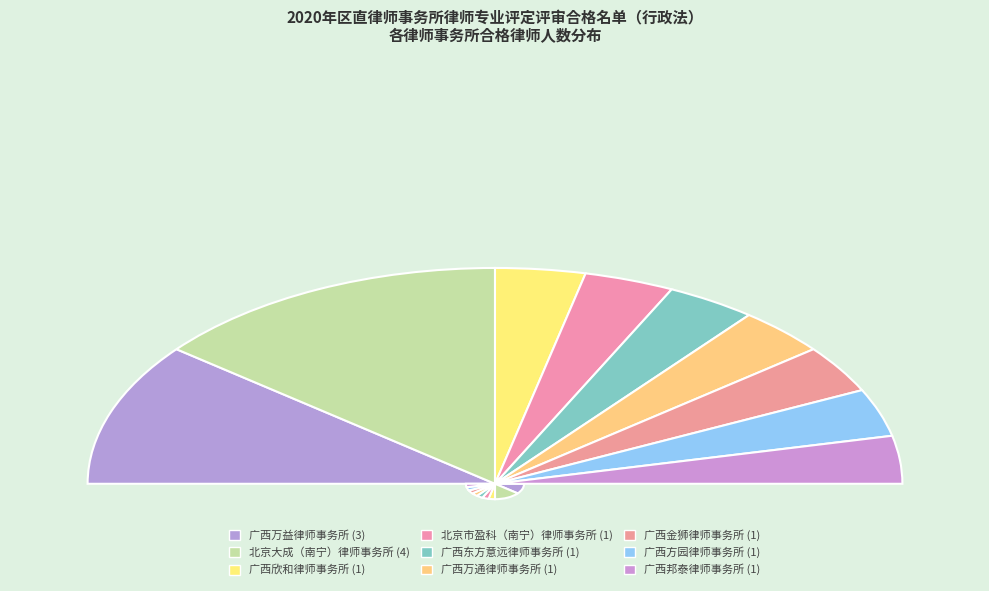

Which slice is the largest?

北京大成（南宁）律师事务所